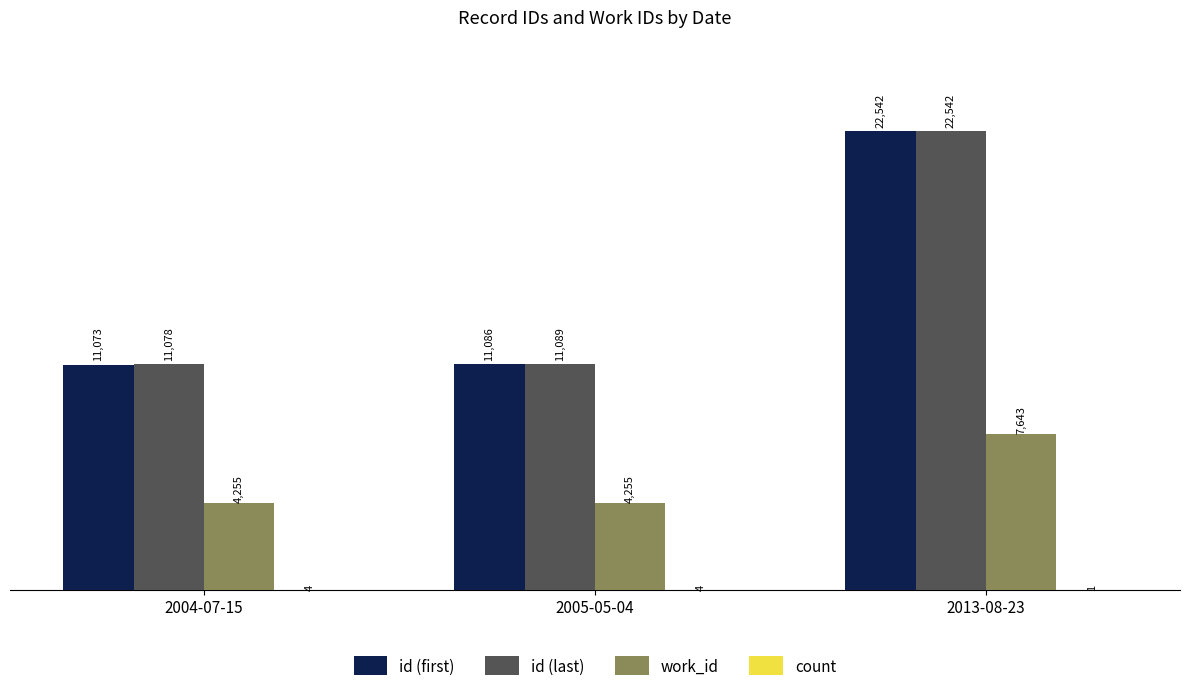

What is the sum of all id (last) values?

44709